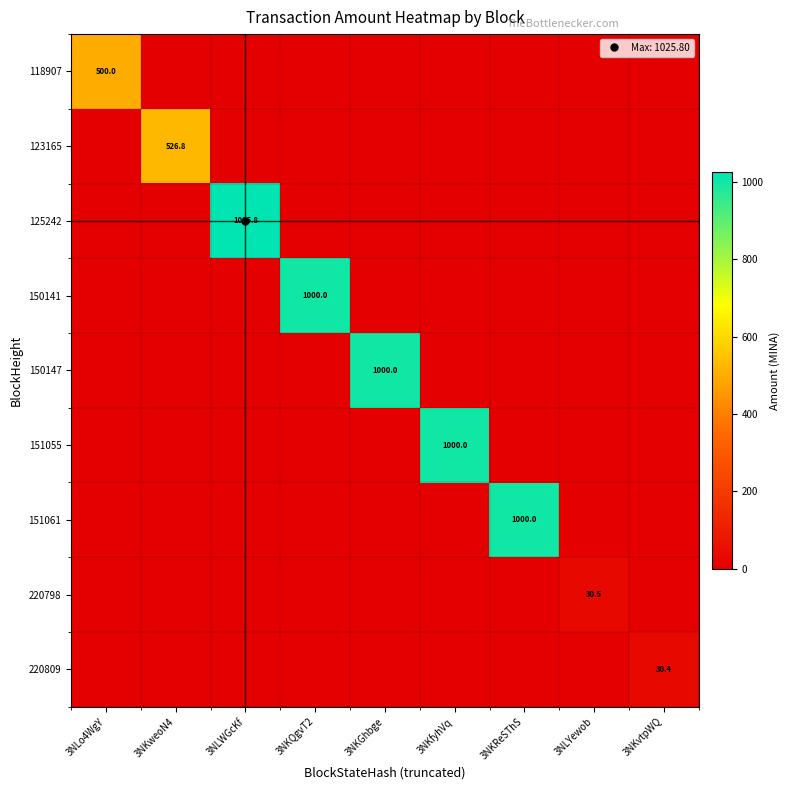

What is the total value across all series at 3NKweoN4?

526.8